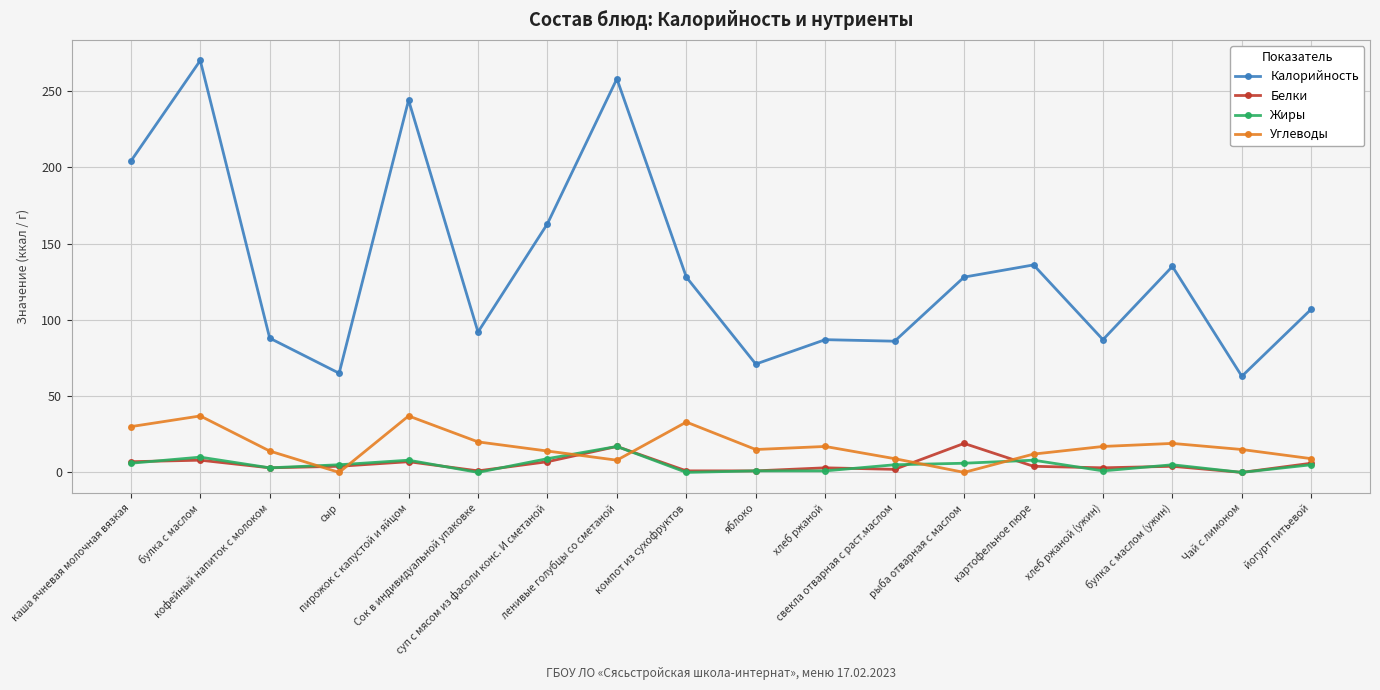

Which series has the widest spread of values?

Калорийность